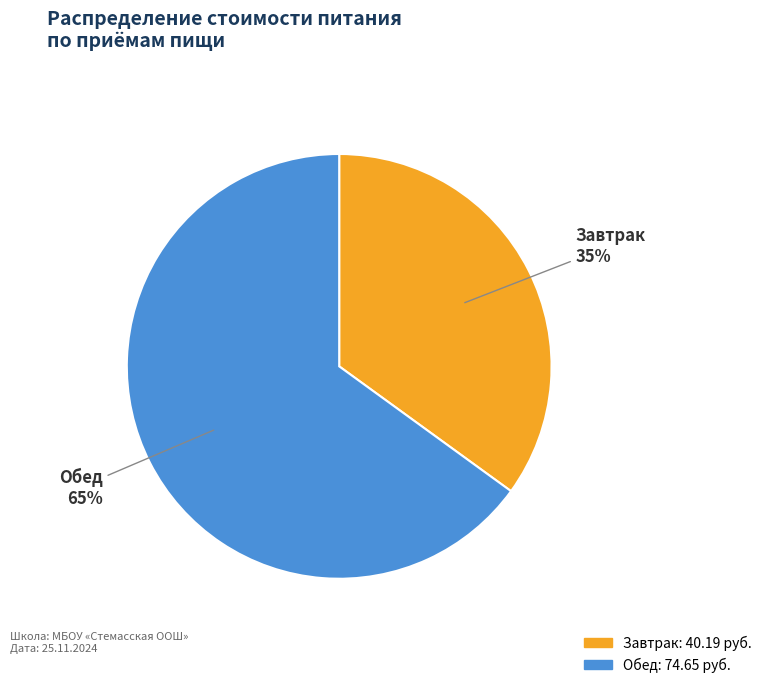

Between Завтрак and Обед, which is larger?

Обед